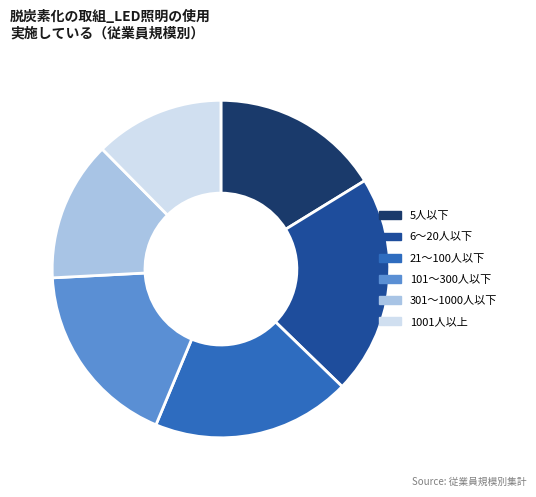

How many slices are in this pie chart?

6